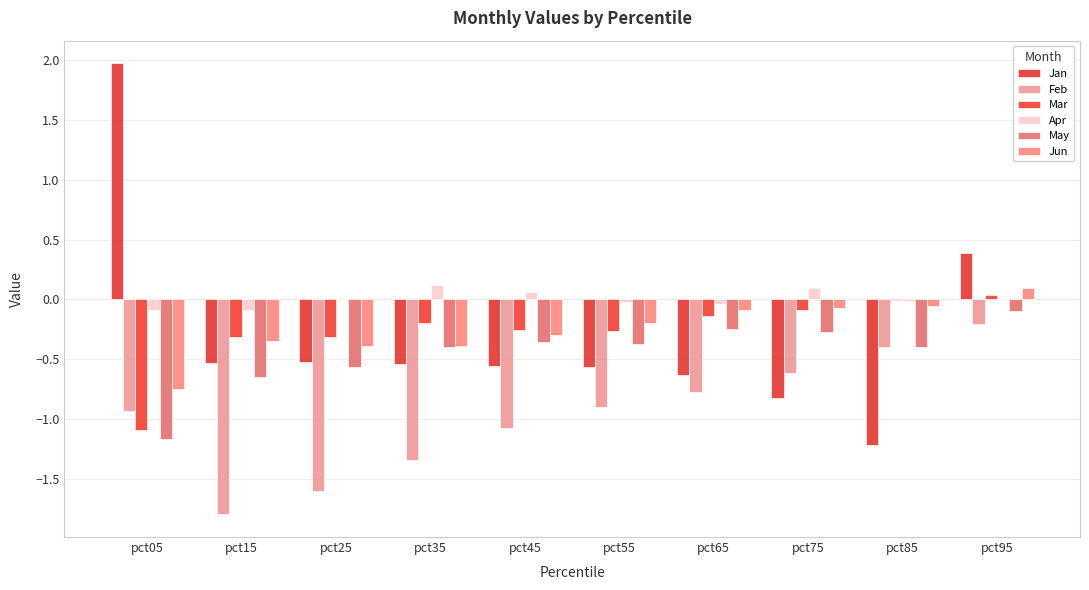

Between pct15 and pct85, which series saw the biggest shift?

Feb